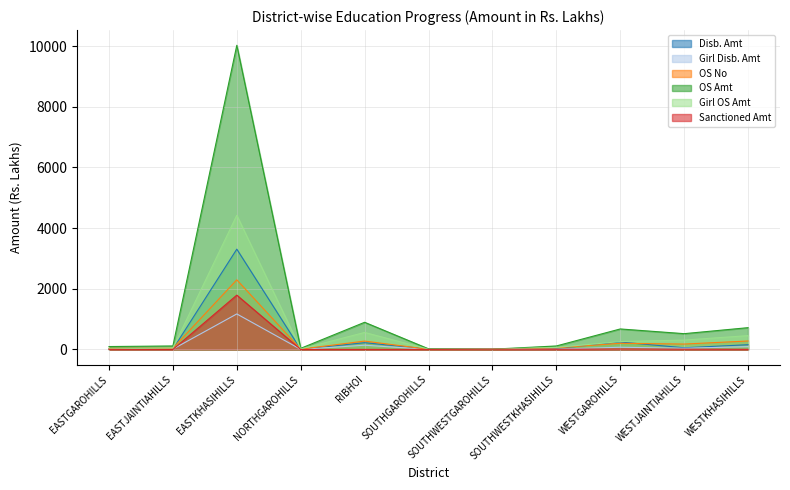

What is the spread (max minus min) of values at WESTKHASIHILLS?

714.9